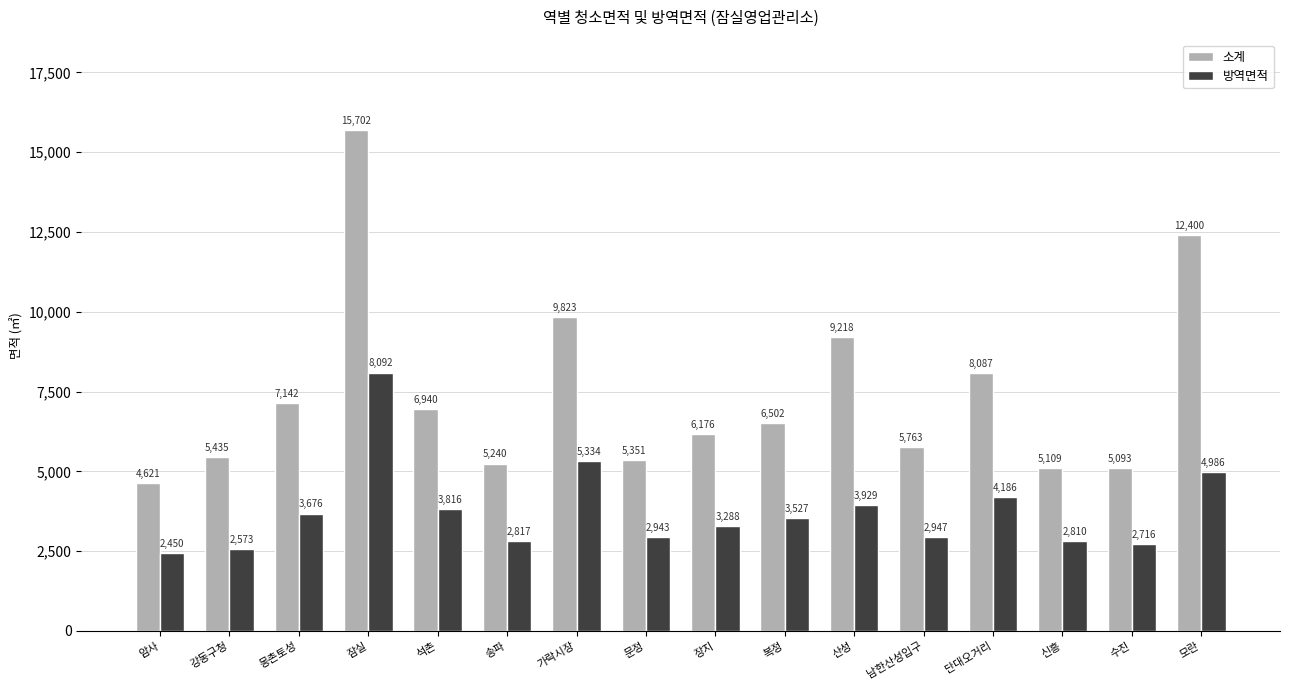

Rank the categories by 소계 value from highest to lowest.

잠실, 모란, 가락시장, 산성, 단대오거리, 몽촌토성, 석촌, 복정, 장지, 남한산성입구, 강동구청, 문정, 송파, 신흥, 수진, 암사